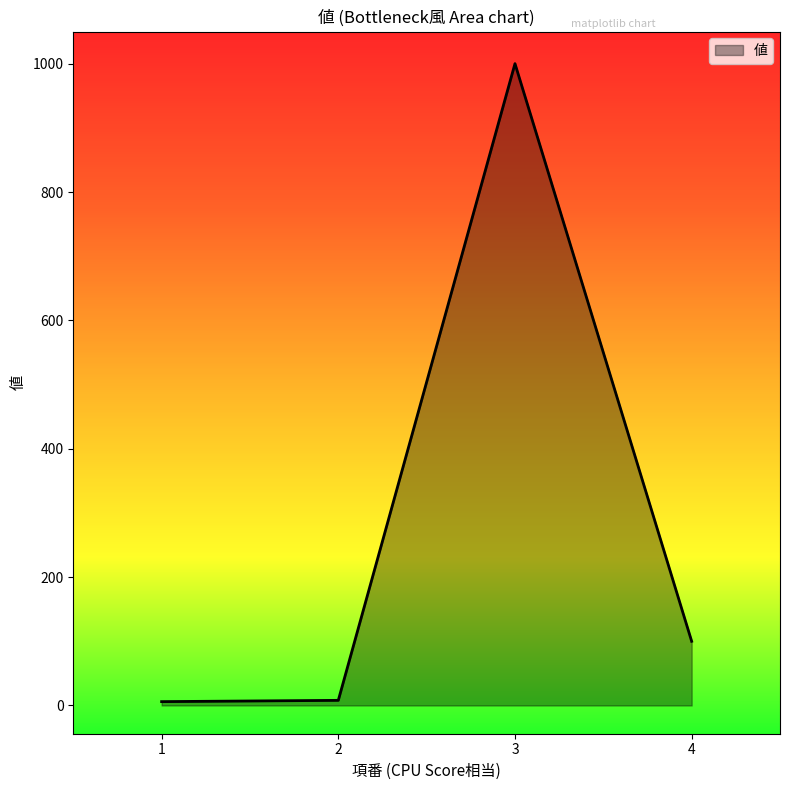

What is the ratio of the value at 3 to the value at 4?

10.0